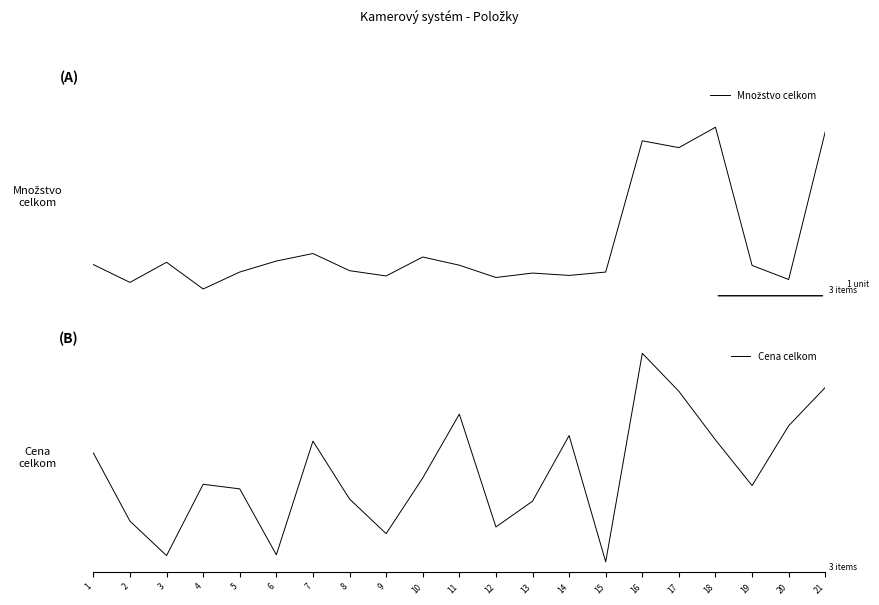

Rank the series by their maximum value, from highest to lowest.

Množstvo celkom, Cena celkom